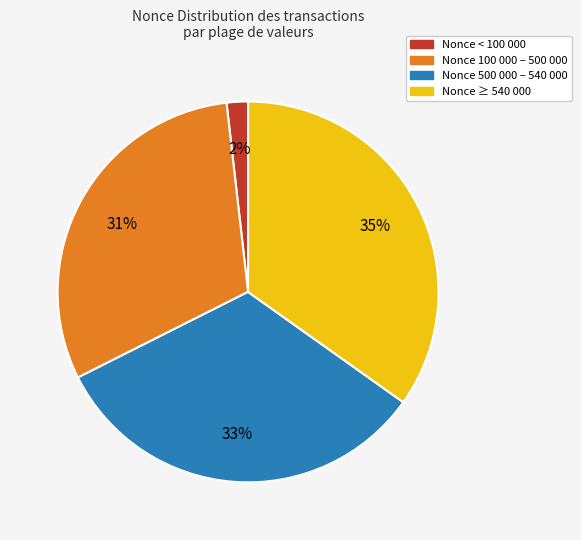

To the nearest percent, what is the average slice percentage?

25%